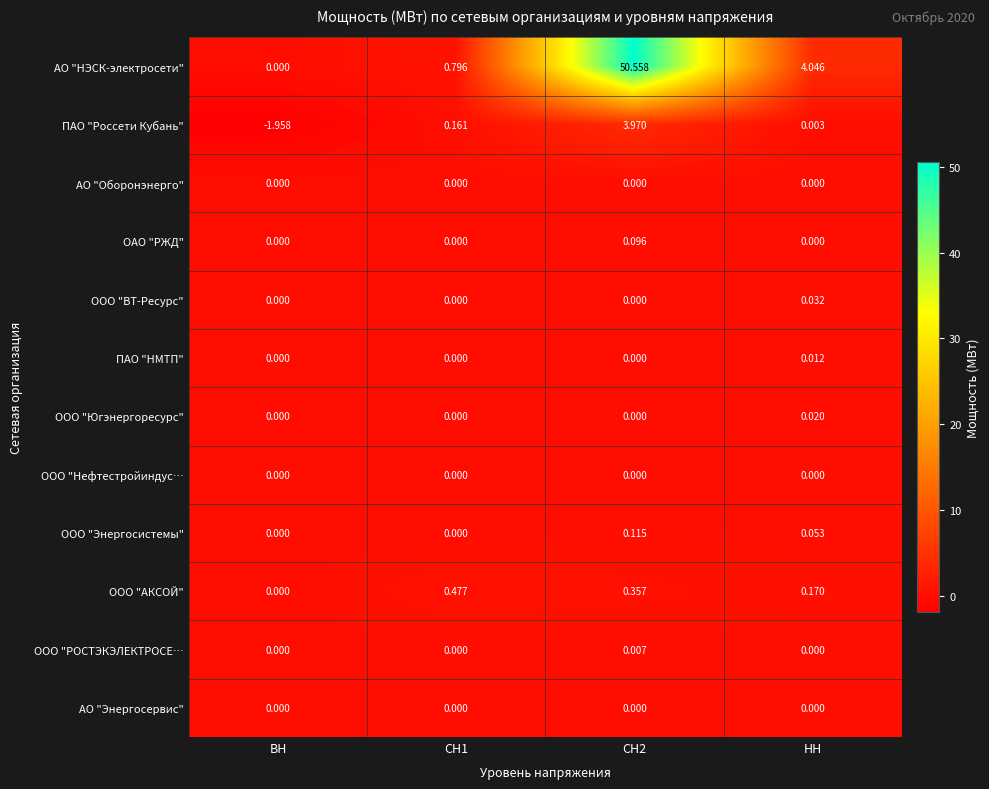

Is the value of ПАО "НМТП" at НН greater than the value of ООО "Нефтестройиндус… at НН?

Yes